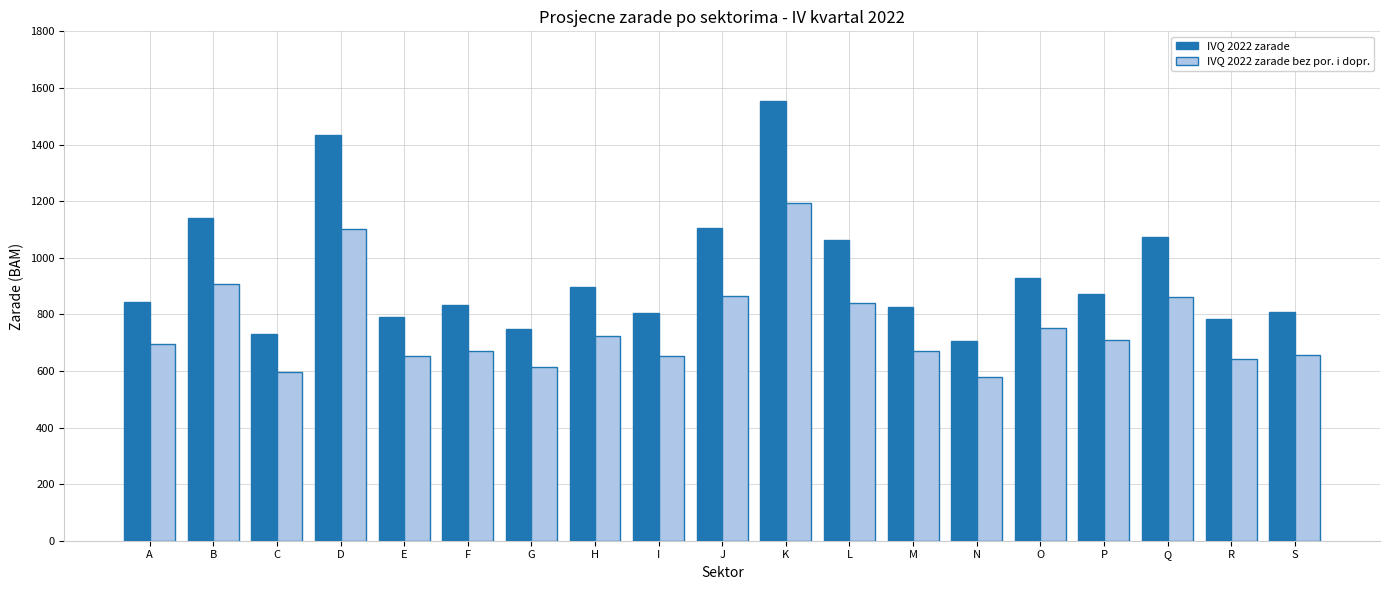

At how many categories does at least one series exceed 1131?

3